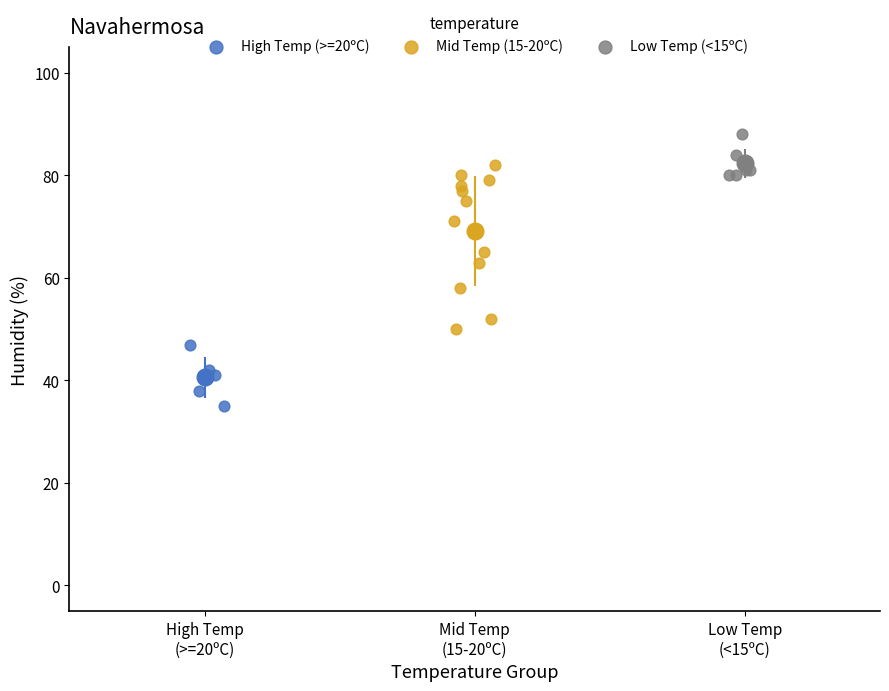

Which series reaches the maximum Y coordinate?

Low Temp (<15ºC)